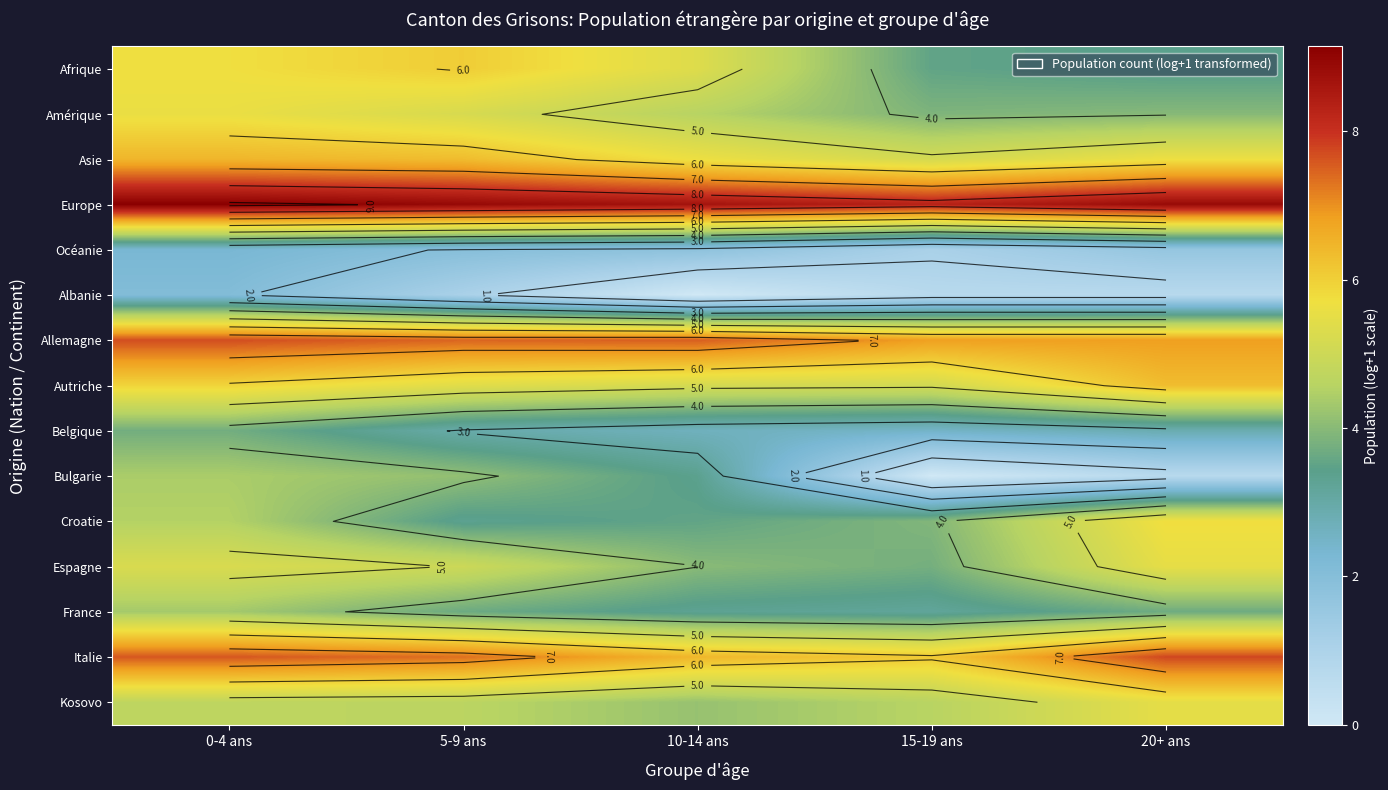

What is the difference between the Europe values at 0-4 ans and 15-19 ans?

0.8